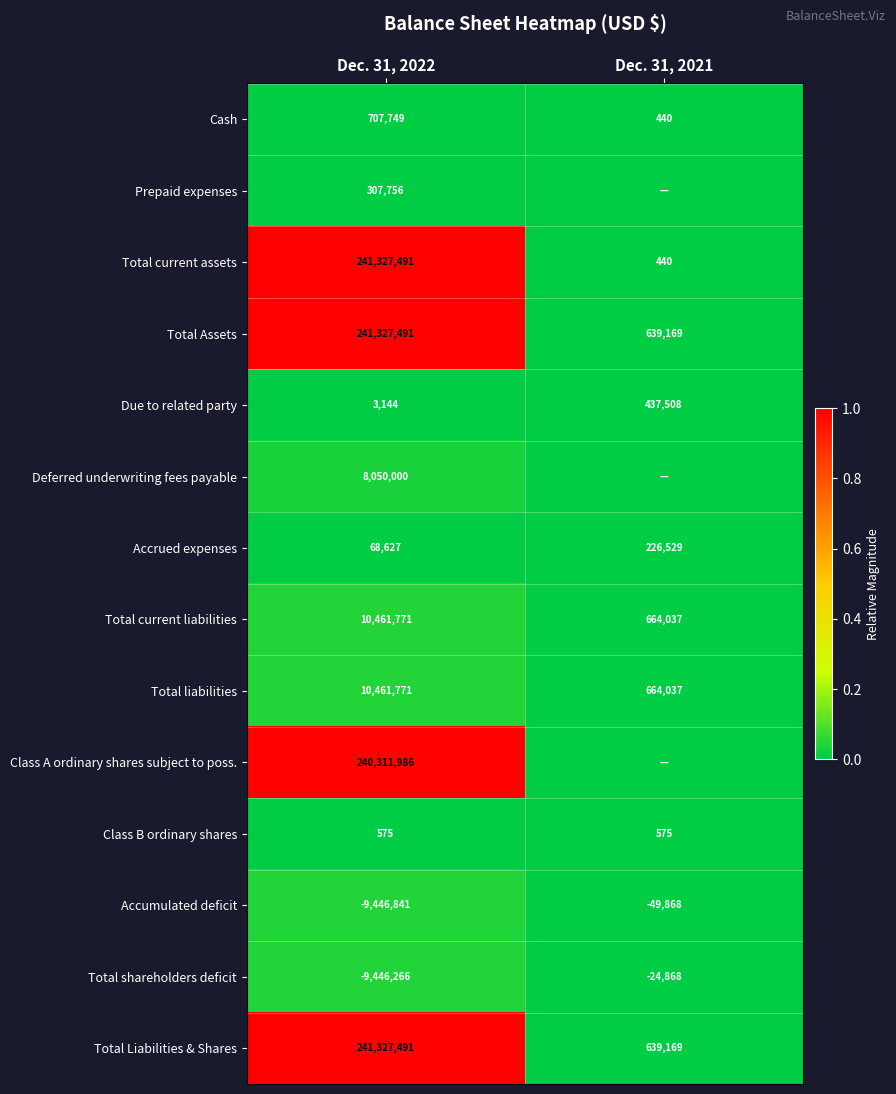

What value does the Total Liabilities & Shares series have at Dec. 31, 2021?

639169